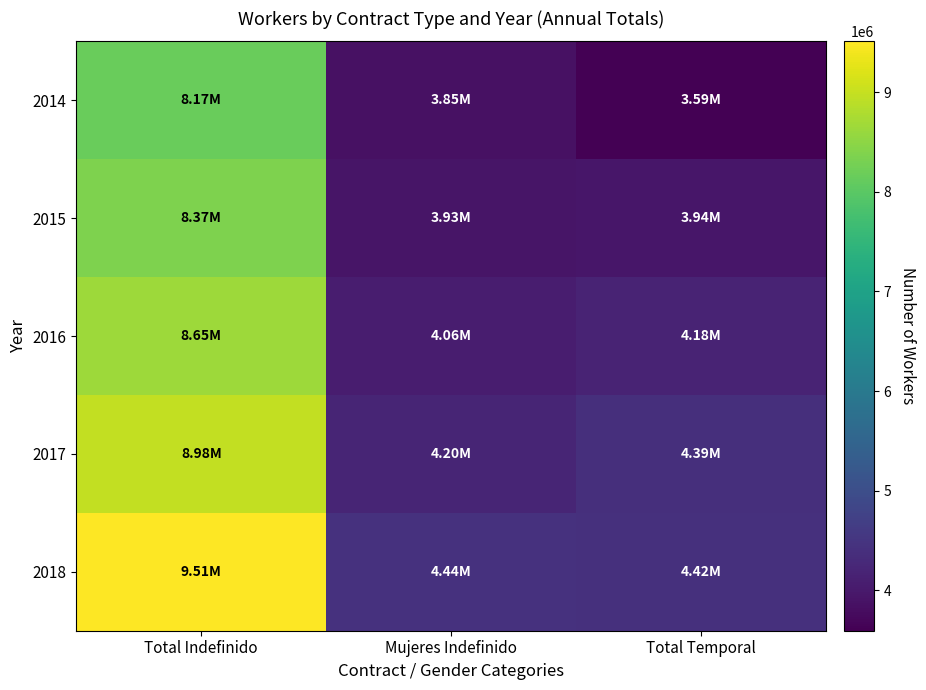

At Total Indefinido, list the series in order from largest to smallest.

2018, 2017, 2016, 2015, 2014